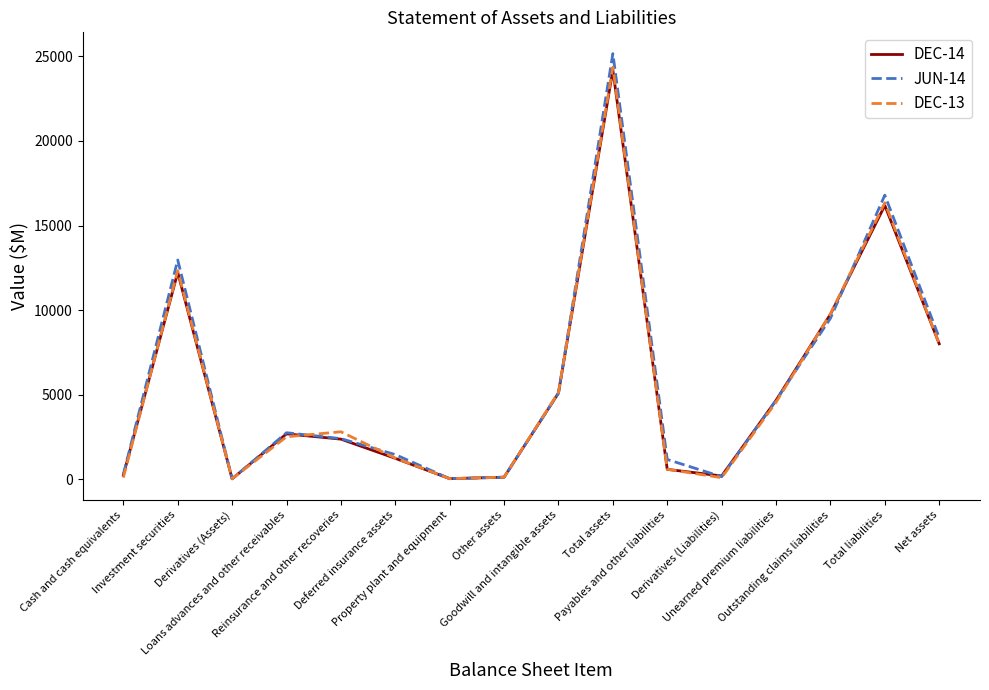

Is the value of JUN-14 at Derivatives (Liabilities) greater than the value of DEC-14 at Deferred insurance assets?

No